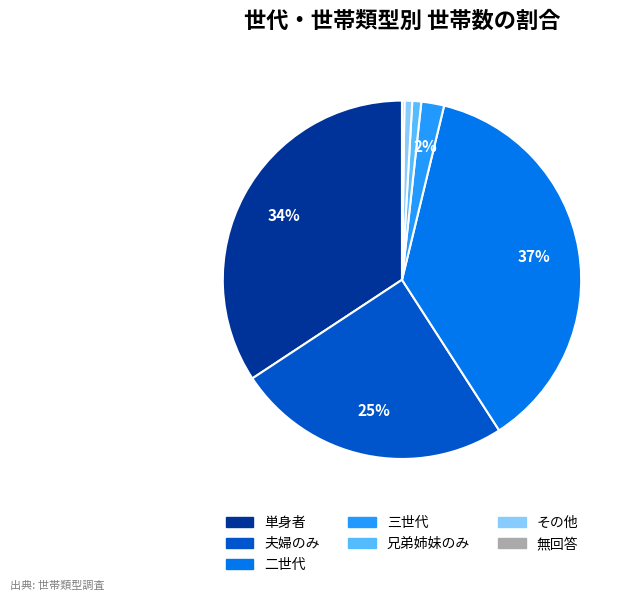

To the nearest percent, what is the difference between the largest and smallest slice percentages?

37%